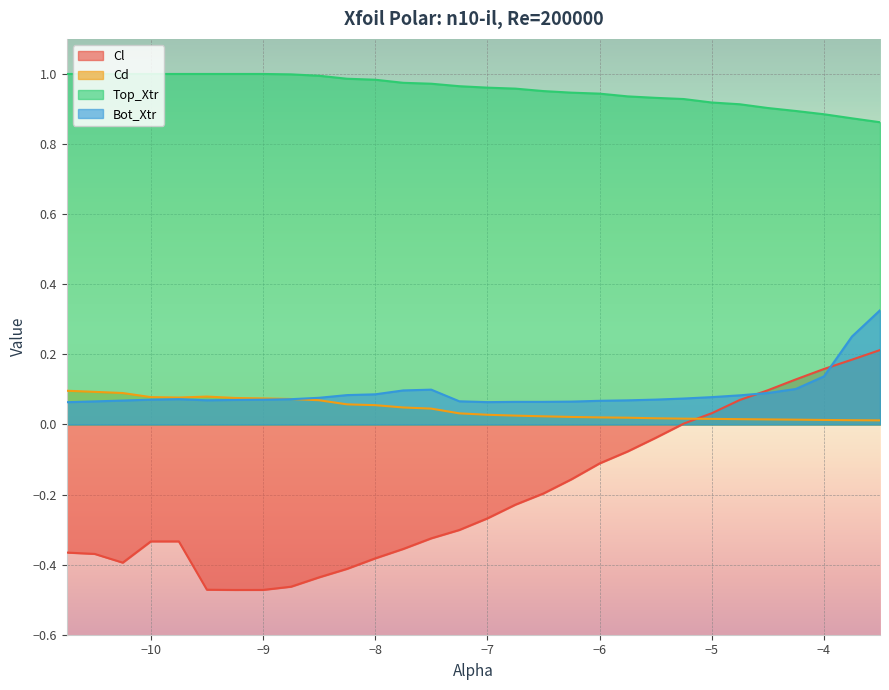

How many categories are shown in the chart?

30